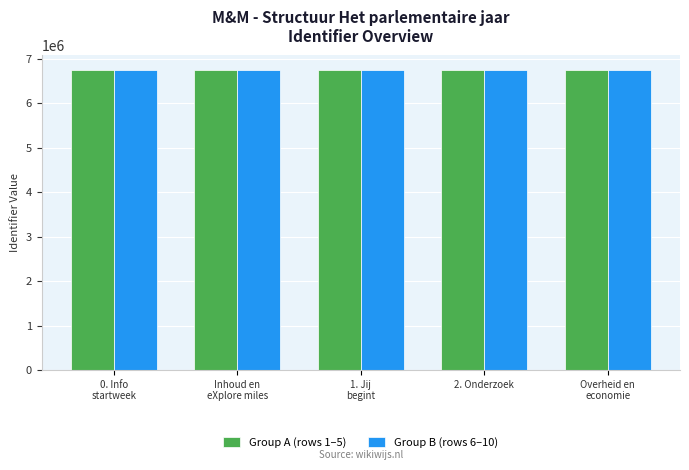

What is the difference between the maximum and minimum values in the Group B (rows 6–10) series?

960